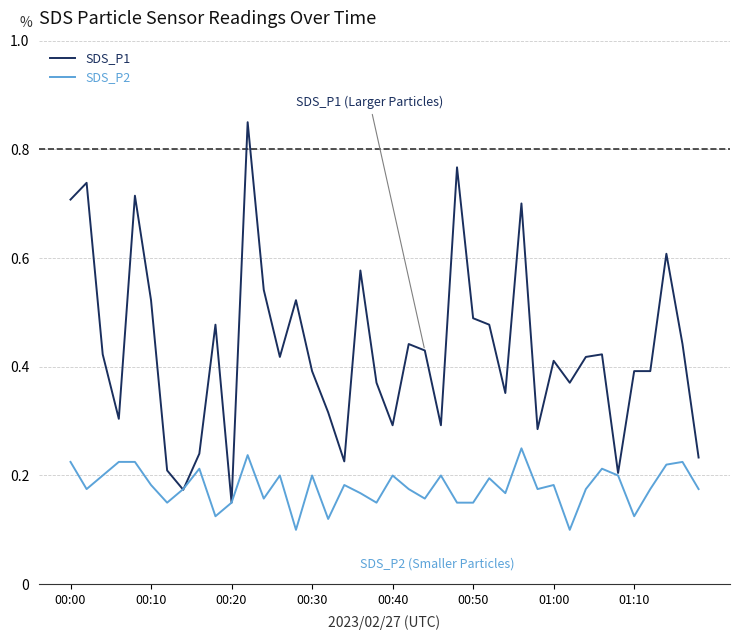

Which series has the largest total across all categories?

SDS_P1